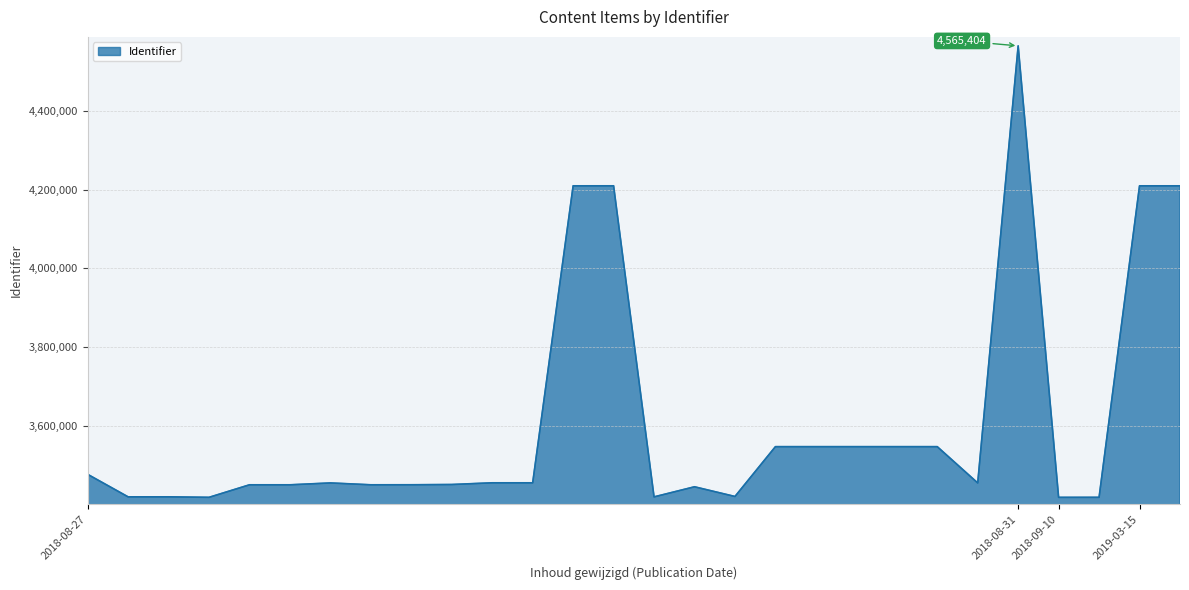

What is the maximum value shown in the chart?

4565404